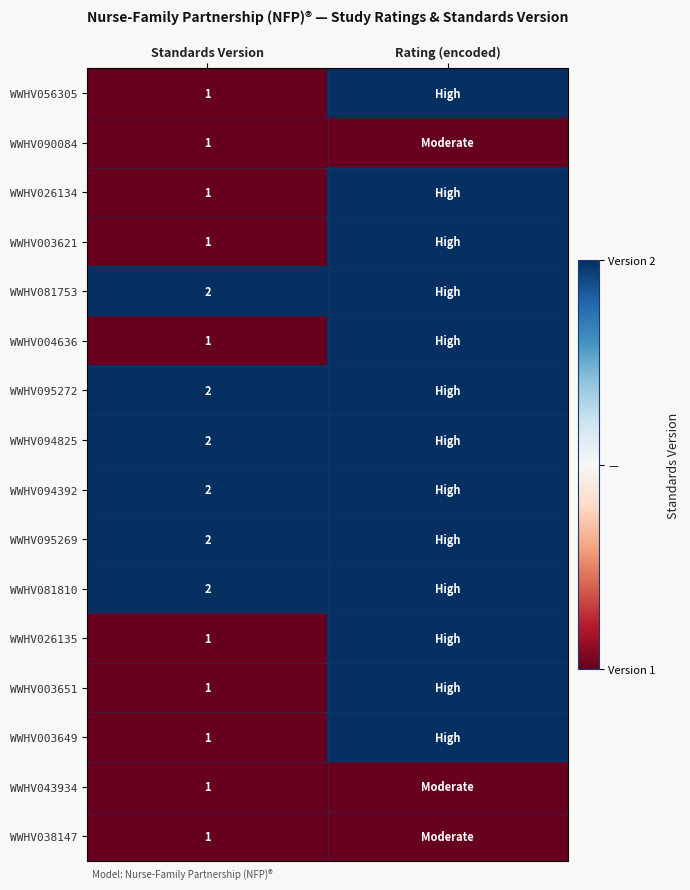

How many series are shown in this chart?

16